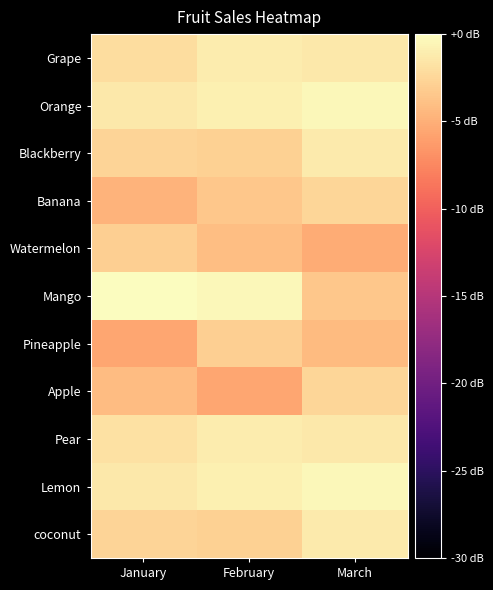

How many categories are shown in the chart?

3